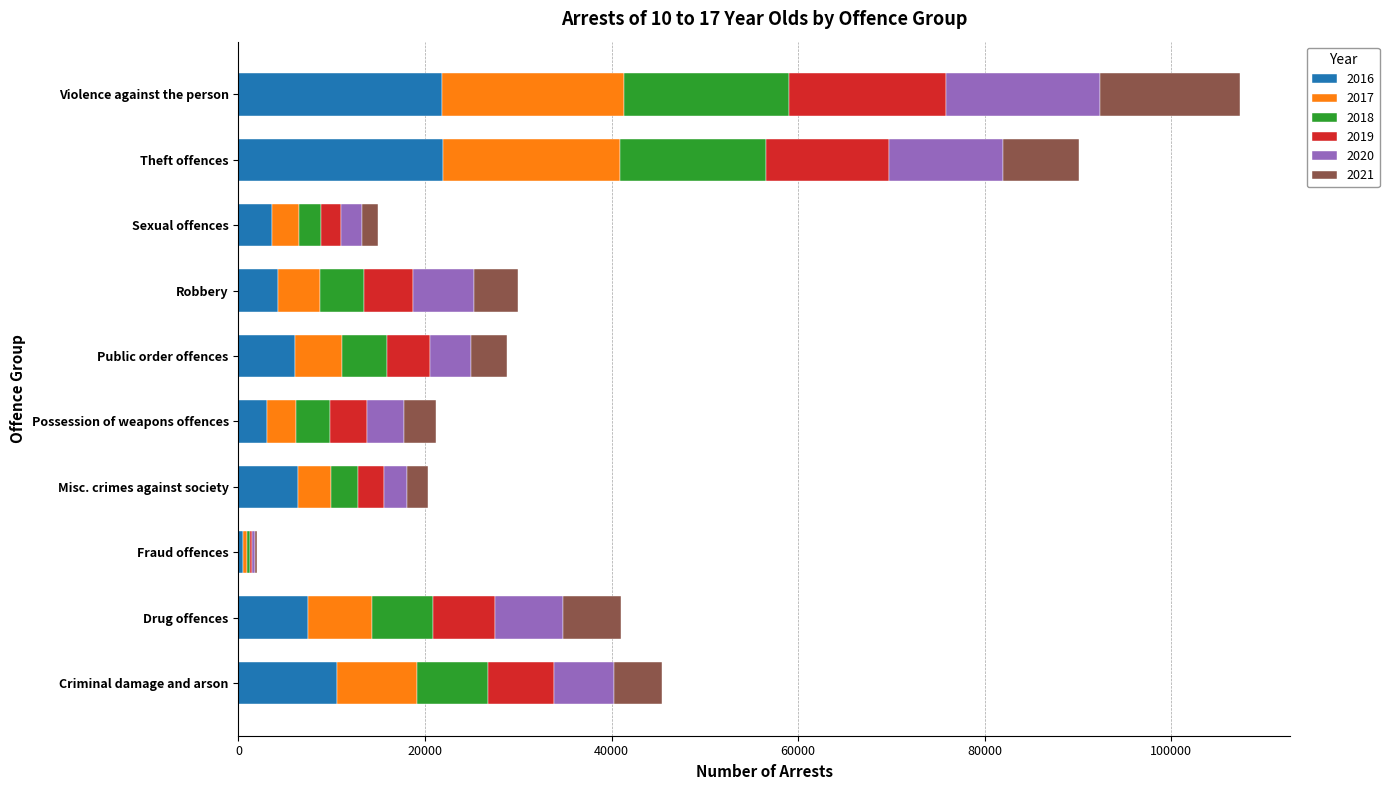

At which category is the sum across all series the highest?

Violence against the person